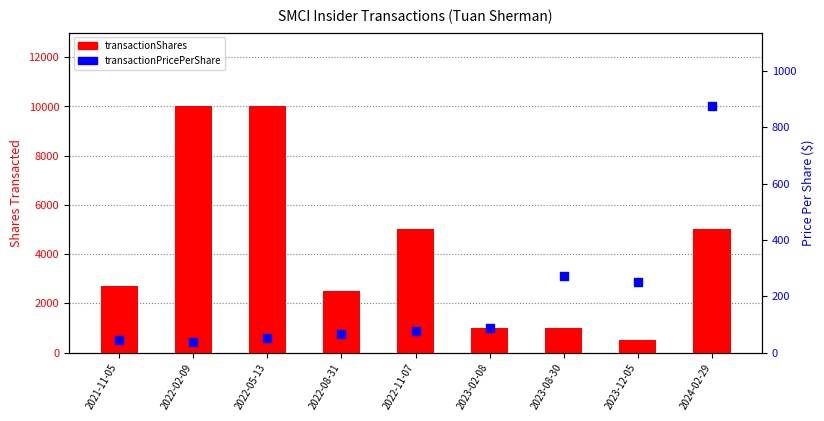

At which category is the sum across all series the highest?

2022-05-13